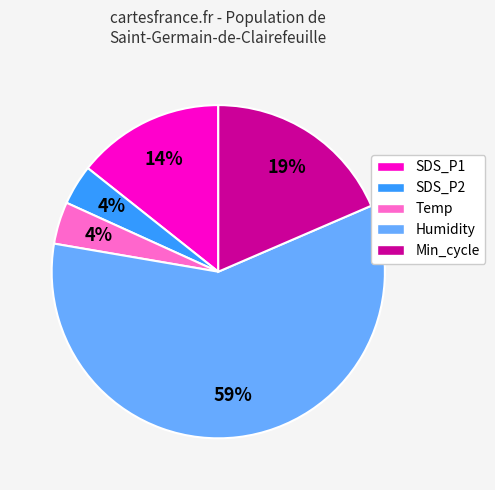

Which category has the biggest portion of the pie?

Humidity